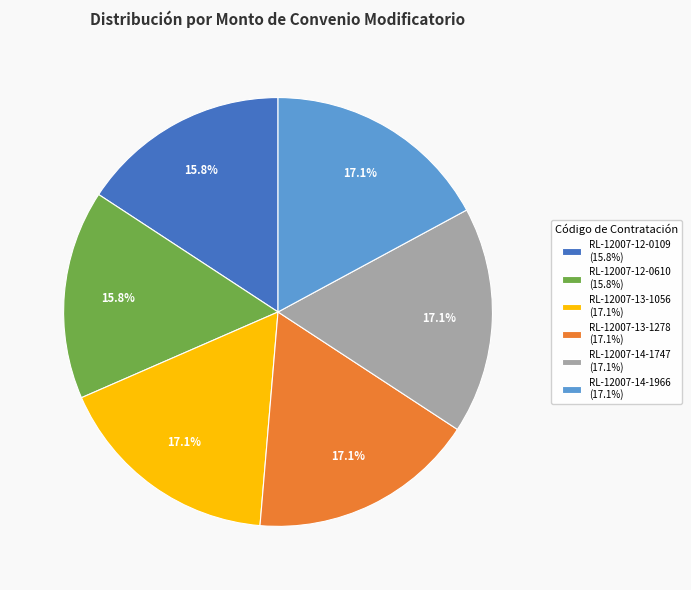

What percentage is the RL-12007-13-1278 slice, to the nearest percent?

17%